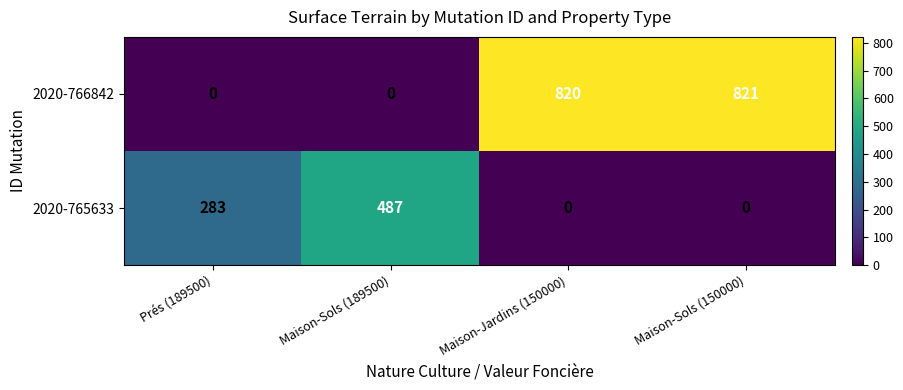

At which label is 2020-765633 closest to 243?

Prés (189500)